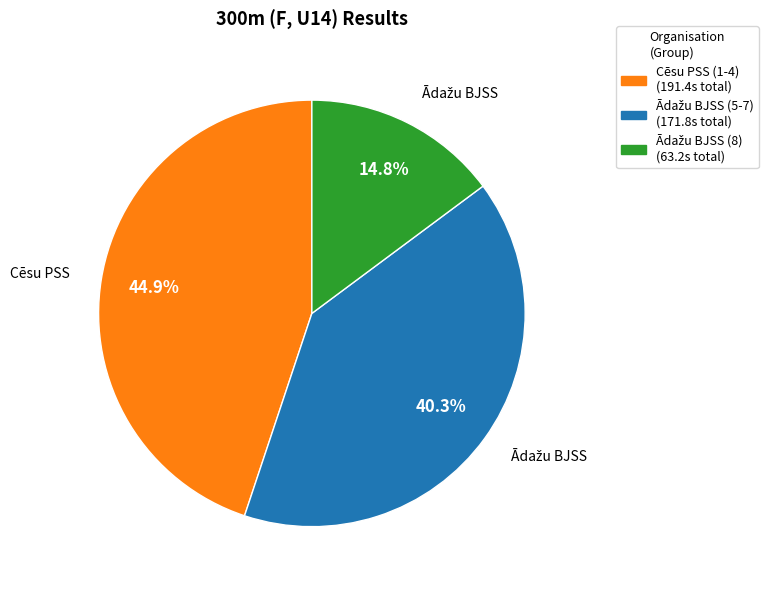

Is there a majority slice in this chart?

No